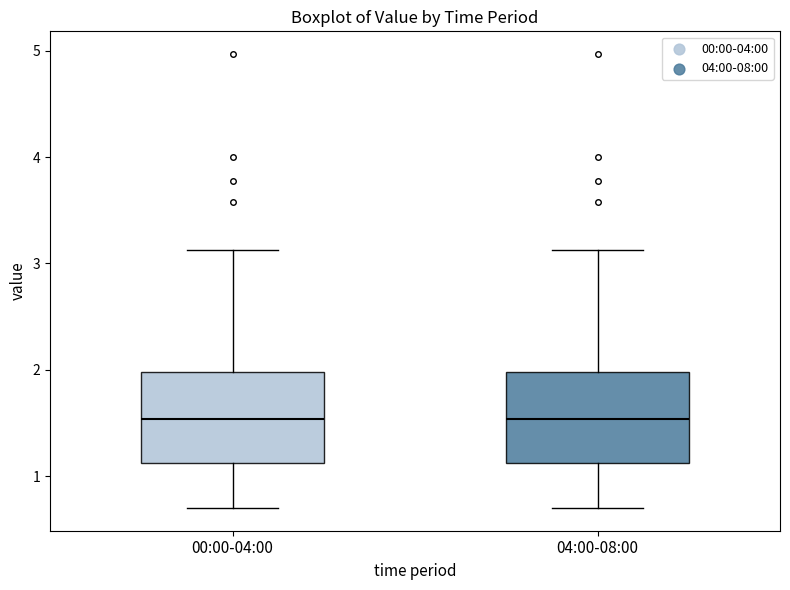

Reading left to right, read every box against the y-axis: the position of its median line, the range the box covers, and the ends of its whiskers. The values are not printed on the chart, so give them approximately, as read against the axis.

00:00-04:00: median 1.5, box 1.1 to 2.0, whiskers 0.7 to 3.1
04:00-08:00: median 1.5, box 1.1 to 2.0, whiskers 0.7 to 3.1